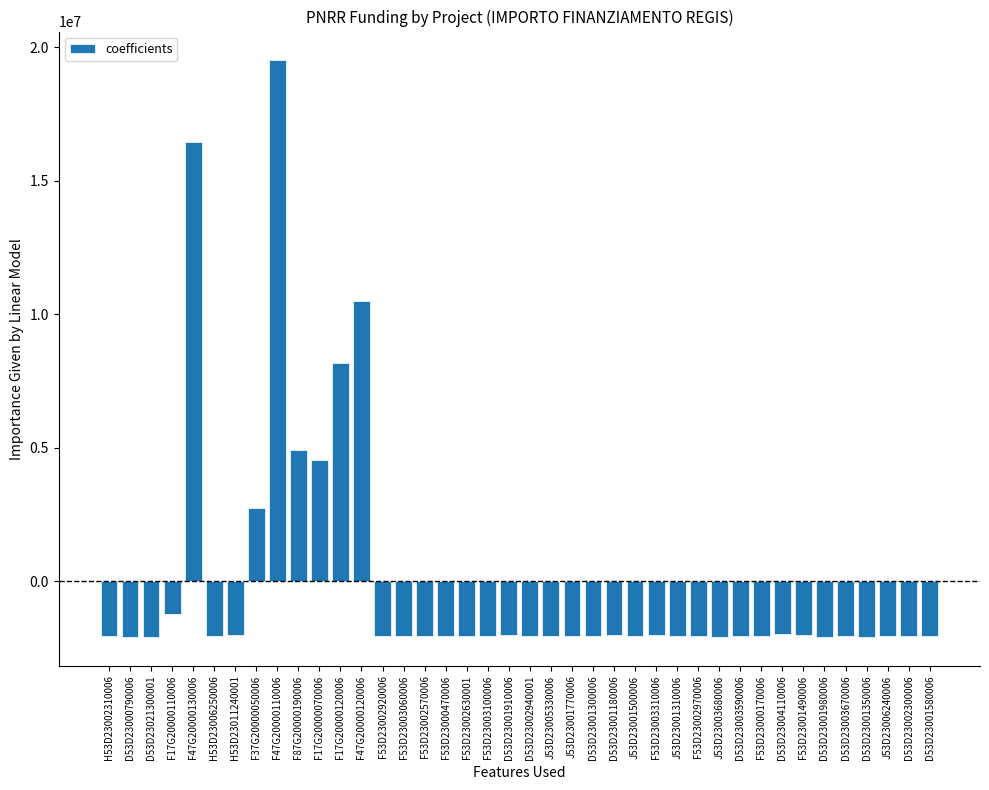

At which label is the value closest to 8711628?

F17G20000120006